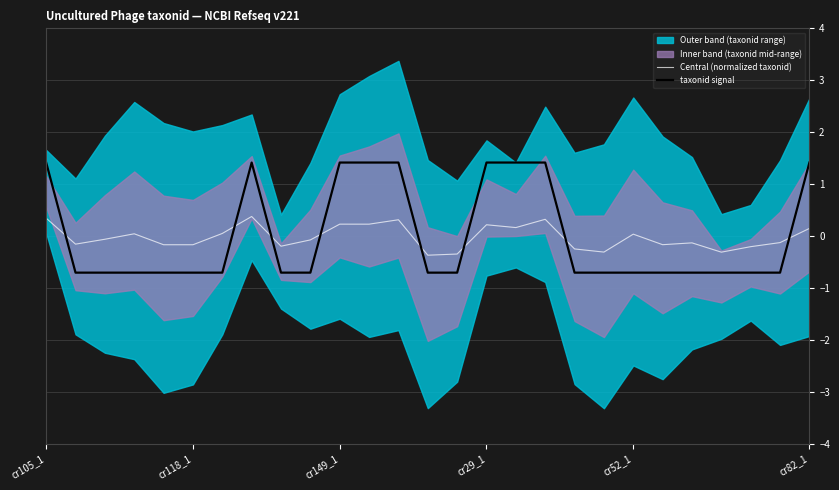

What is the minimum value for Central (normalized taxonid)?

-0.4